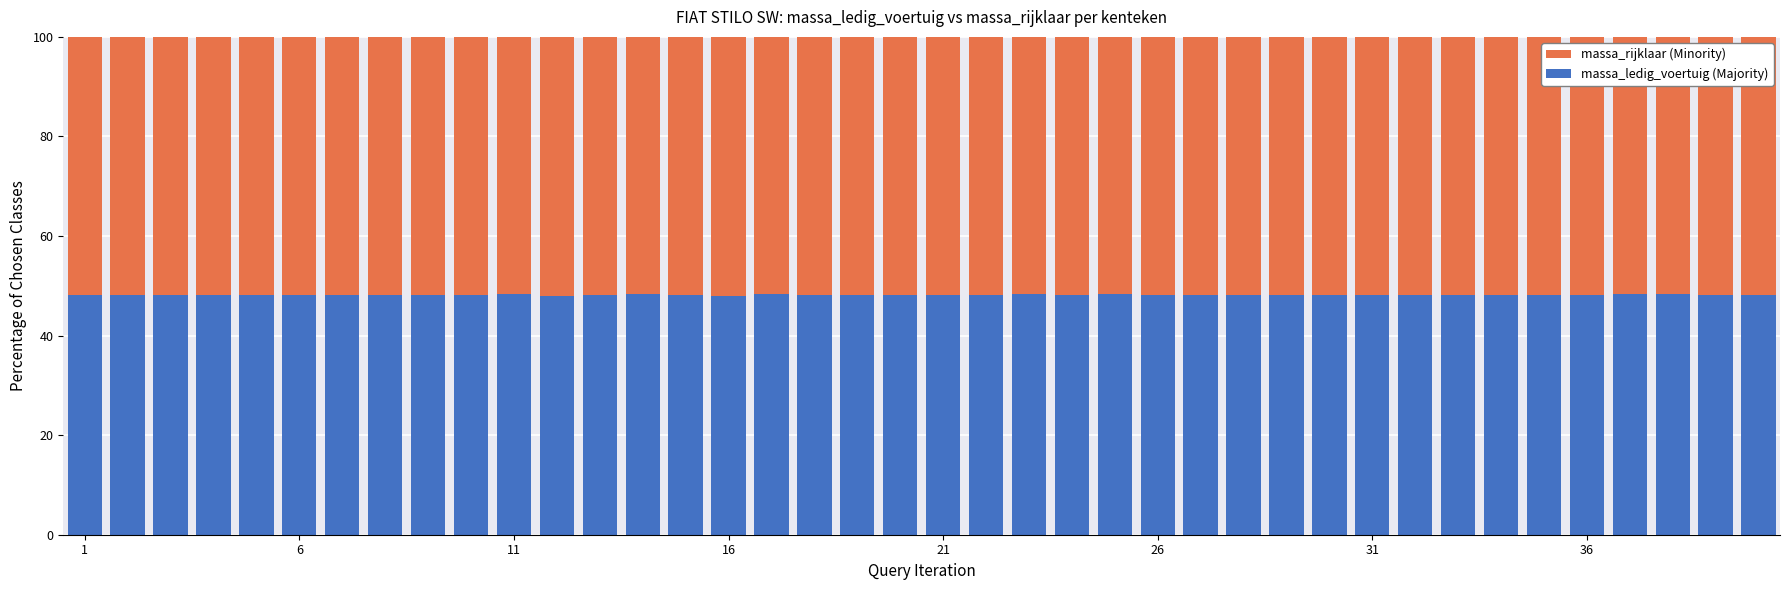

What is the highest value of the massa_ledig_voertuig (Majority) series?

48.3